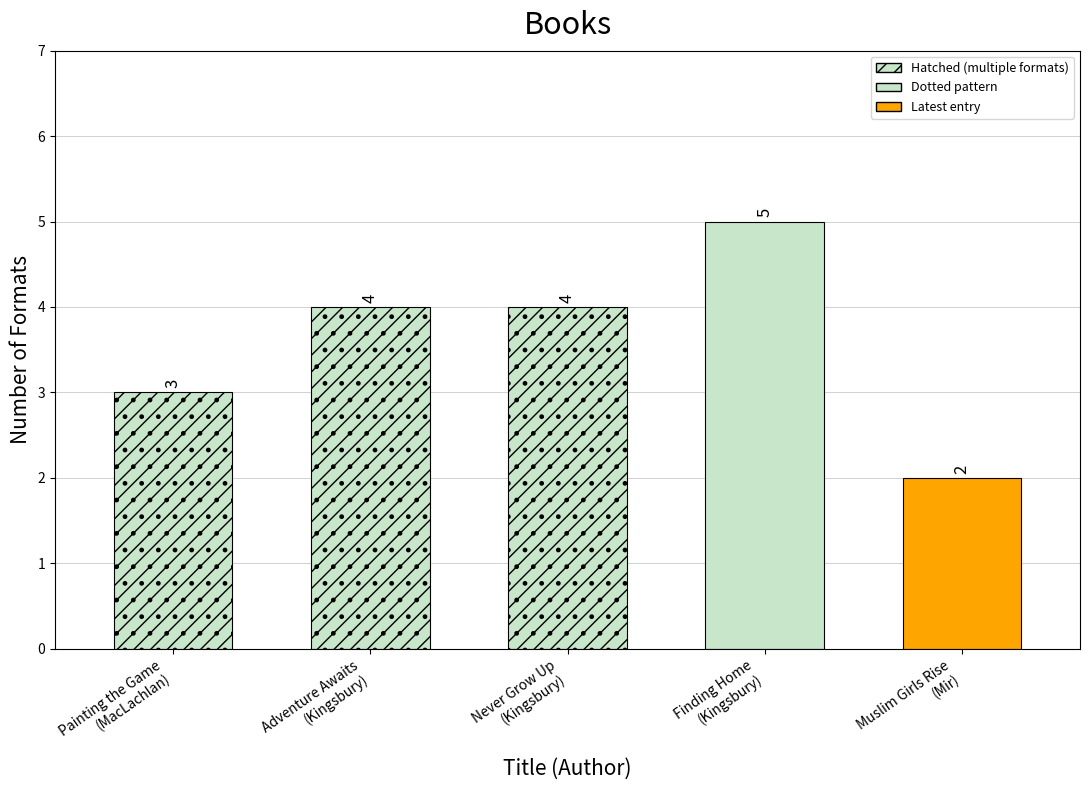

The value at Painting the Game
(MacLachlan) is 5. True or false?

False